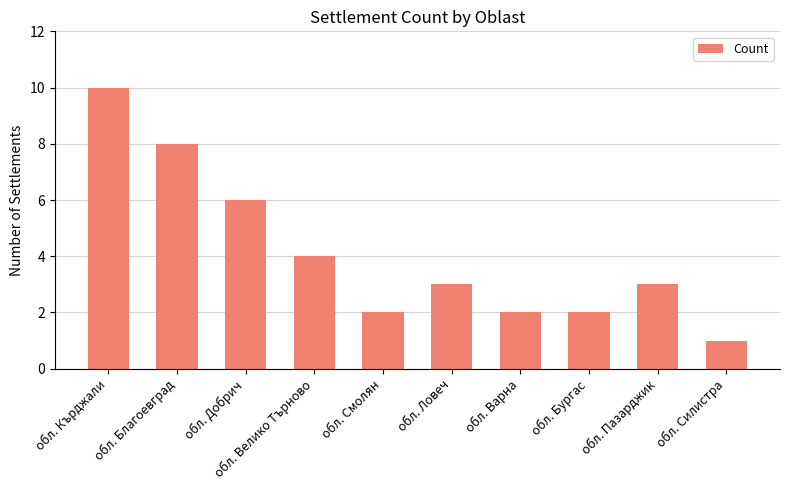

Reading left to right, transcribe all the data shown in this chart.

10	8	6	4	2	3	2	2	3	1